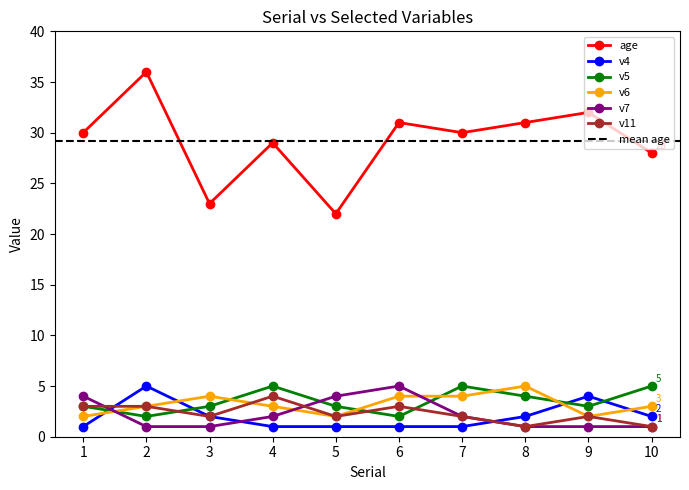

Reading right to left, what are all the values shown in this chart?

age: 28	32	31	30	31	22	29	23	36	30
v4: 2	4	2	1	1	1	1	2	5	1
v5: 5	3	4	5	2	3	5	3	2	3
v6: 3	2	5	4	4	2	3	4	3	2
v7: 1	1	1	2	5	4	2	1	1	4
v11: 1	2	1	2	3	2	4	2	3	3